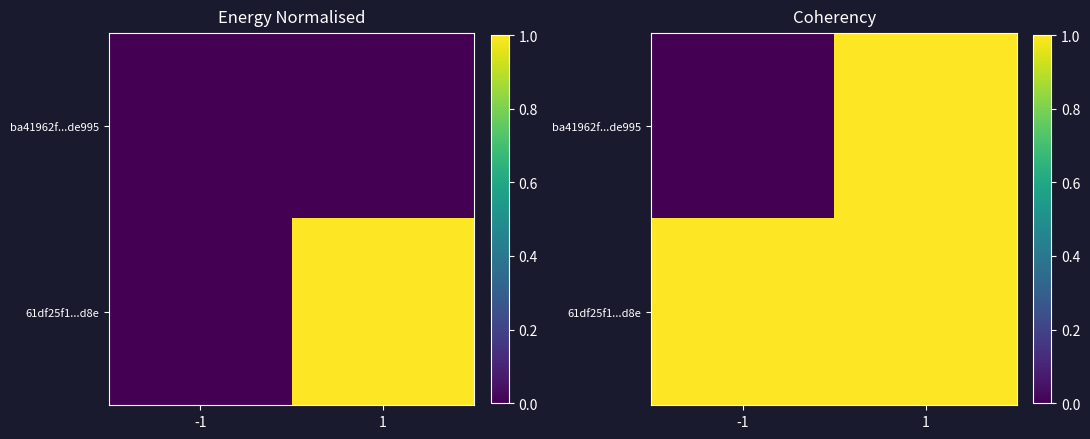

Is it true that 61df25f1...d8e equals 1 at 1?

True